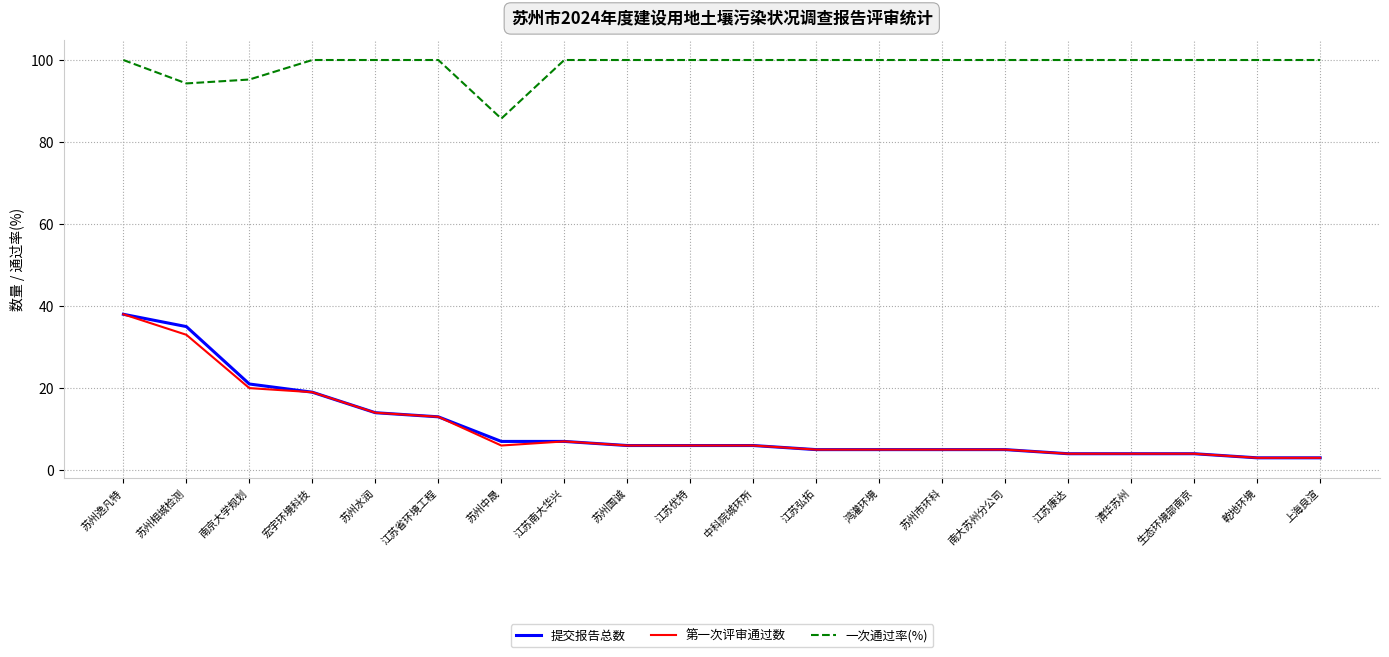

What are all the series names shown in the legend?

提交报告总数, 第一次评审通过数, 一次通过率(%)